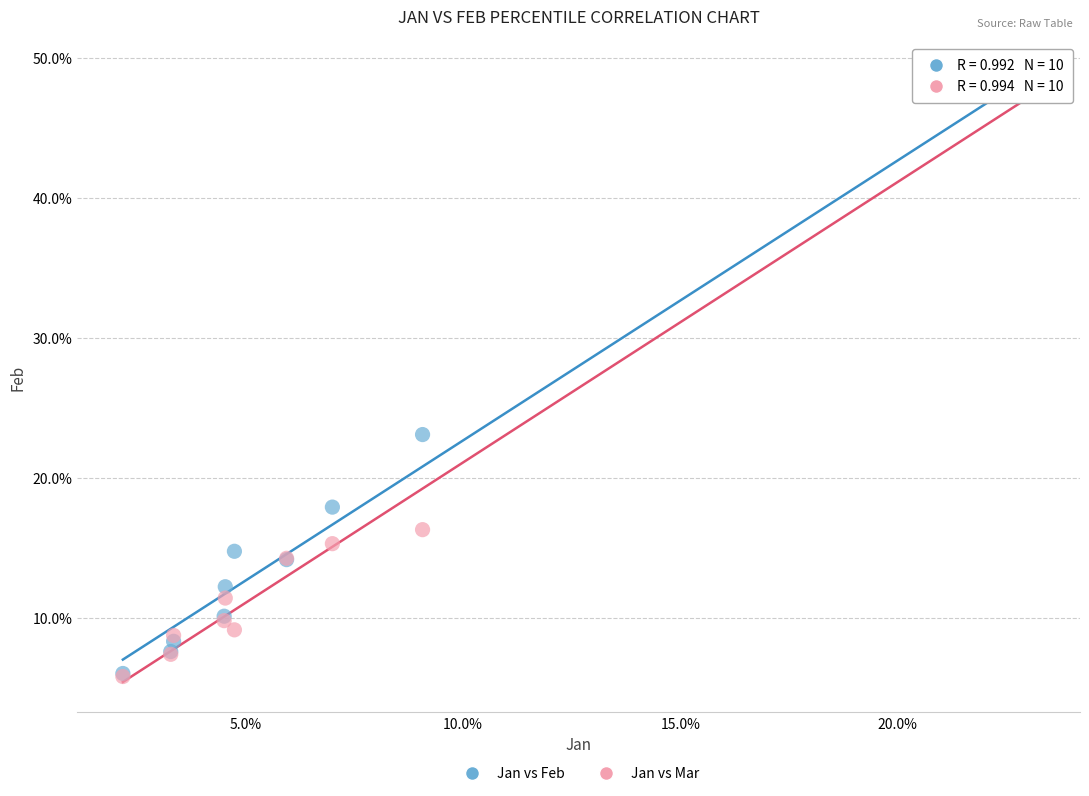

What are all the series names shown in the legend?

Jan vs Feb, Jan vs Mar